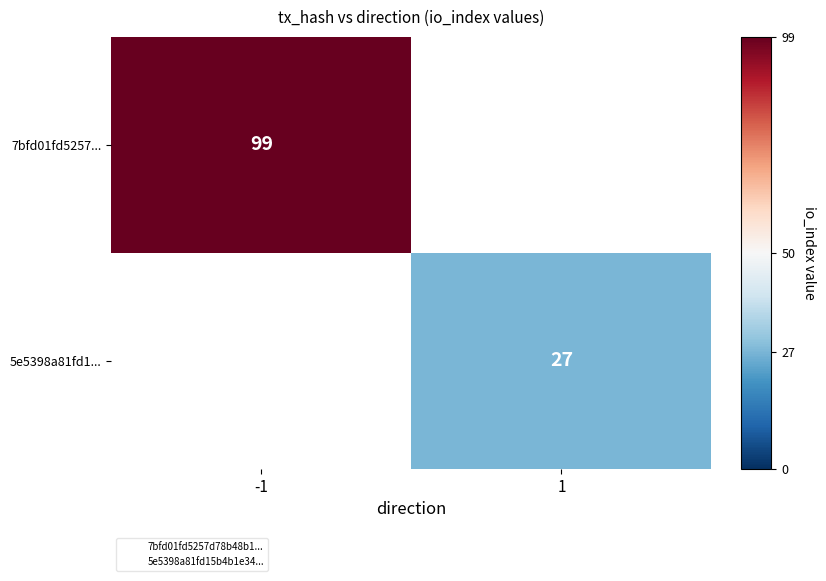

What is the maximum value shown in the chart?

99.0